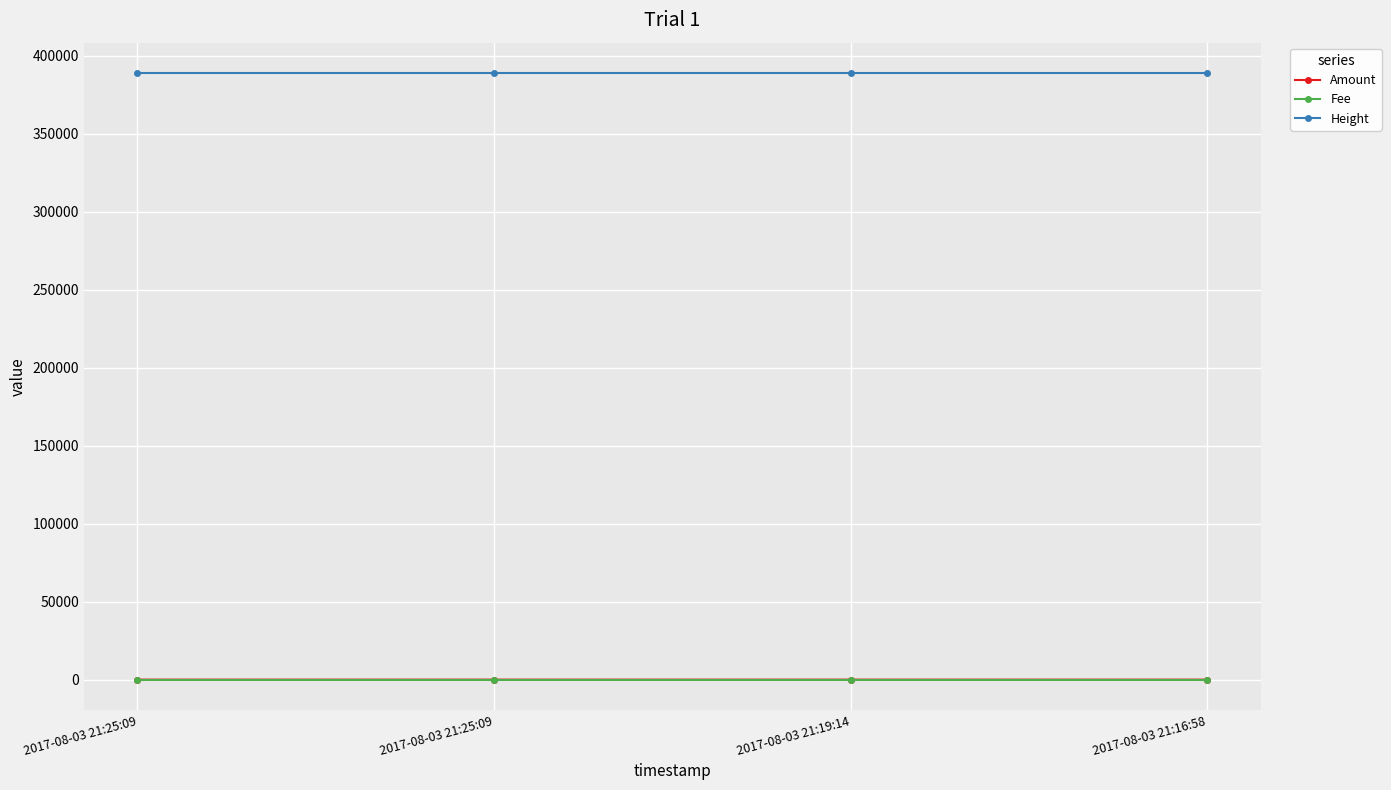

Which series has the largest total across all categories?

Height